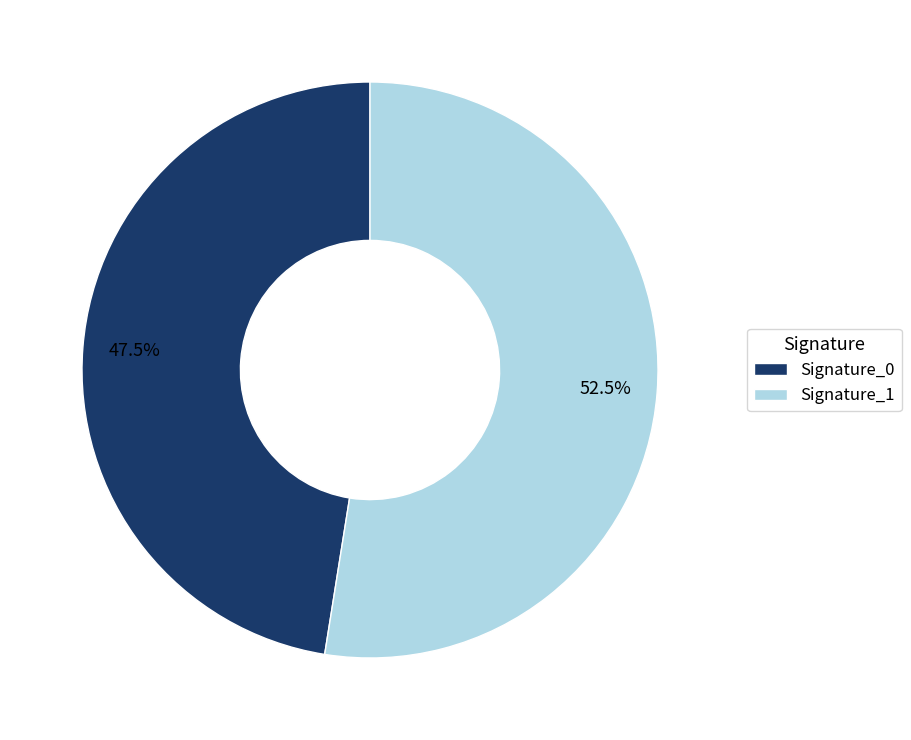

What percentage do Signature_0 and Signature_1 together represent?

100.0%